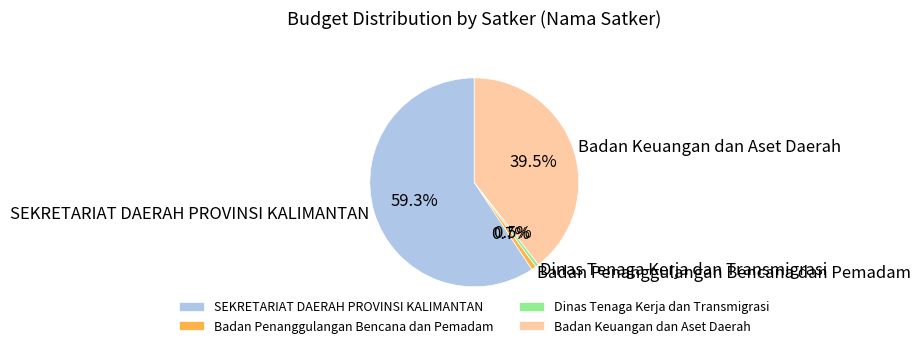

Between SEKRETARIAT DAERAH PROVINSI KALIMANTAN and Dinas Tenaga Kerja dan Transmigrasi, which is larger?

SEKRETARIAT DAERAH PROVINSI KALIMANTAN